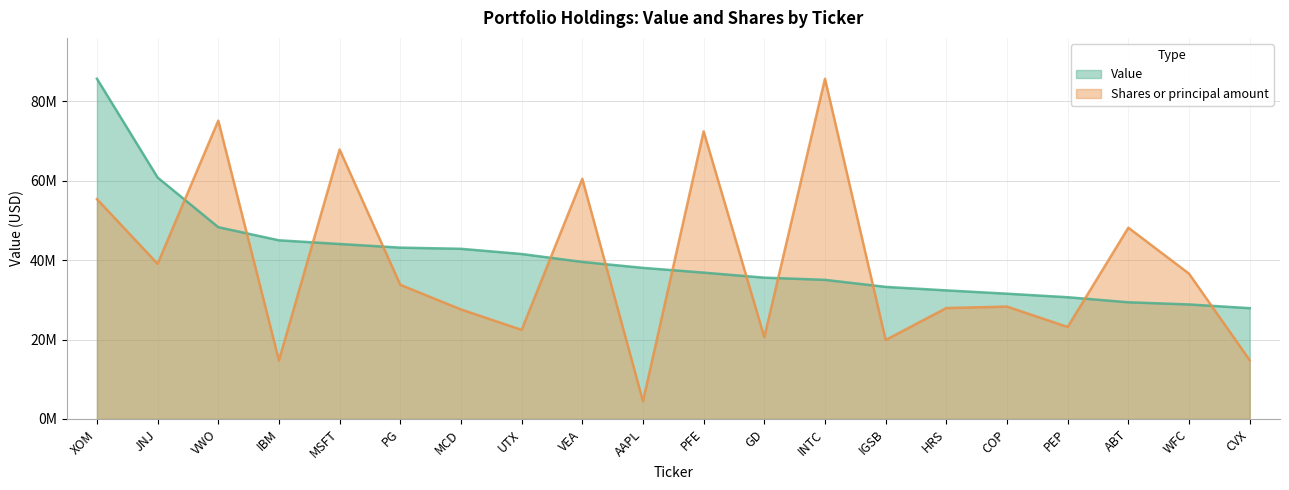

How many intersections are there between Value and Shares or principal amount?

12